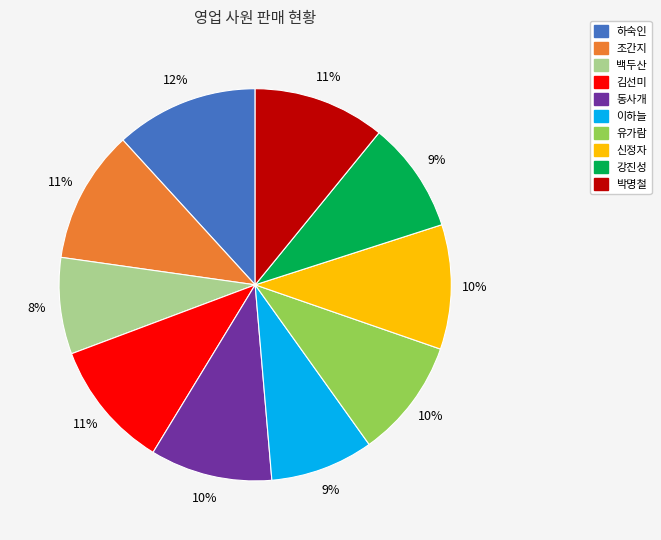

How many segments does this pie chart have?

10